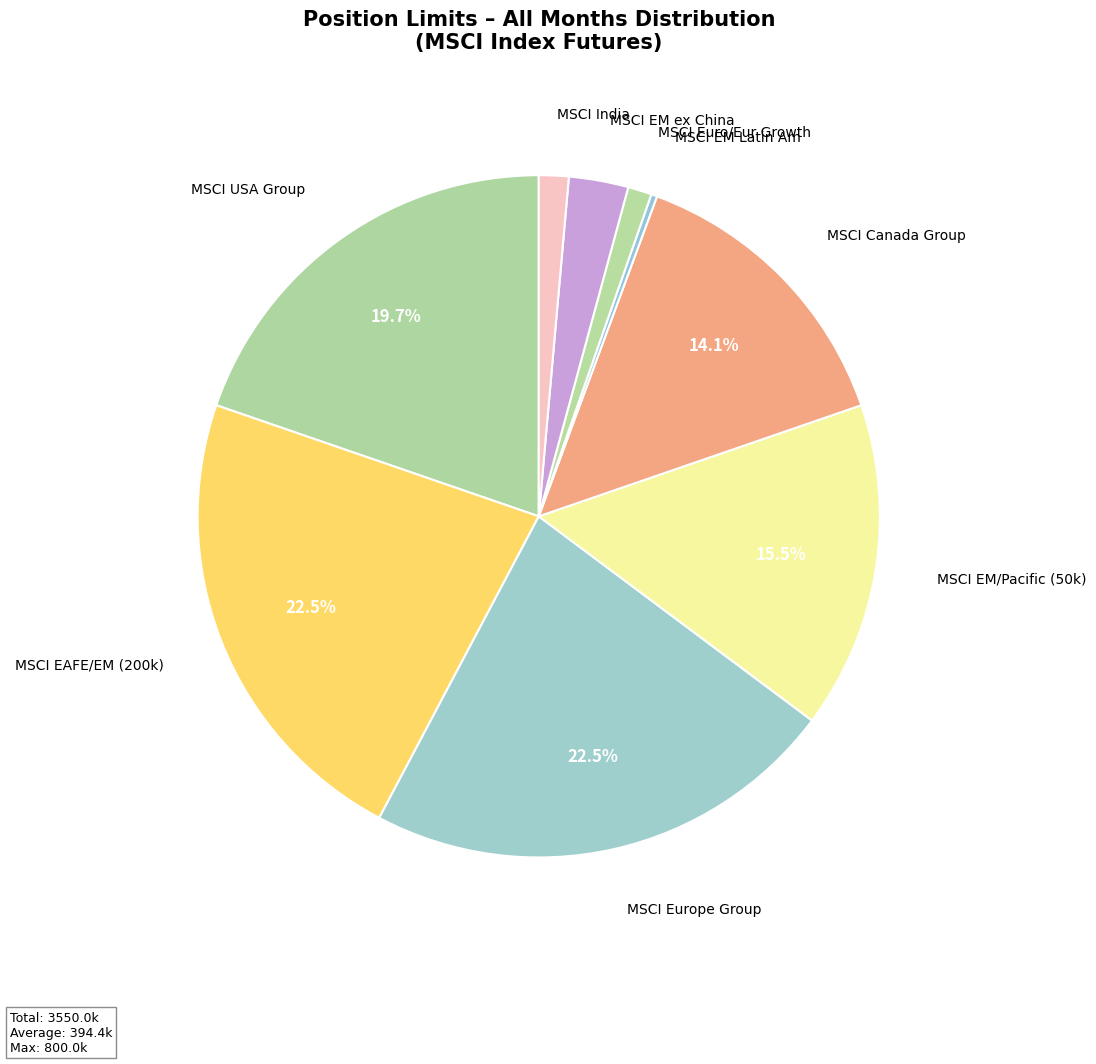

Which has a higher value, MSCI EM/Pacific (50k) or MSCI Europe Group?

MSCI Europe Group